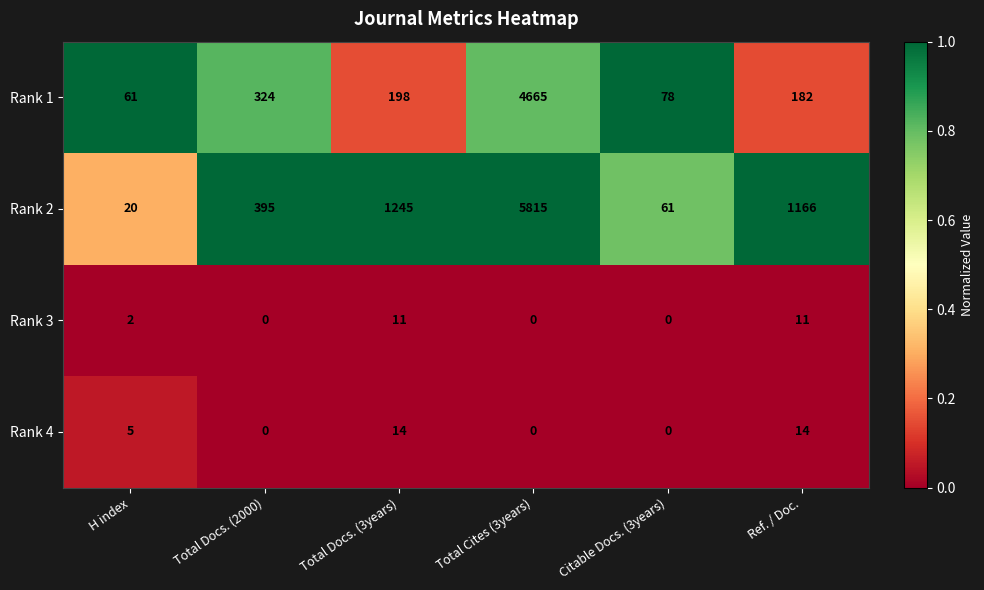

What is the difference between the maximum and minimum values in the Rank 4 series?

14